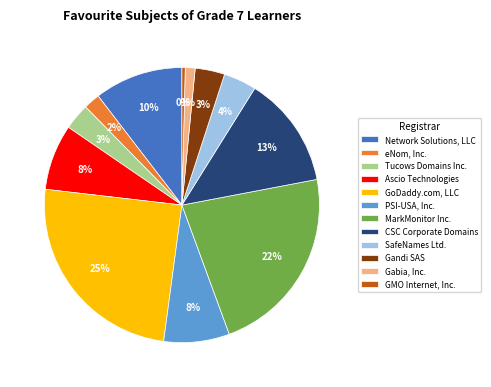

True or false: Gabia, Inc. accounts for 9% of the total.

False